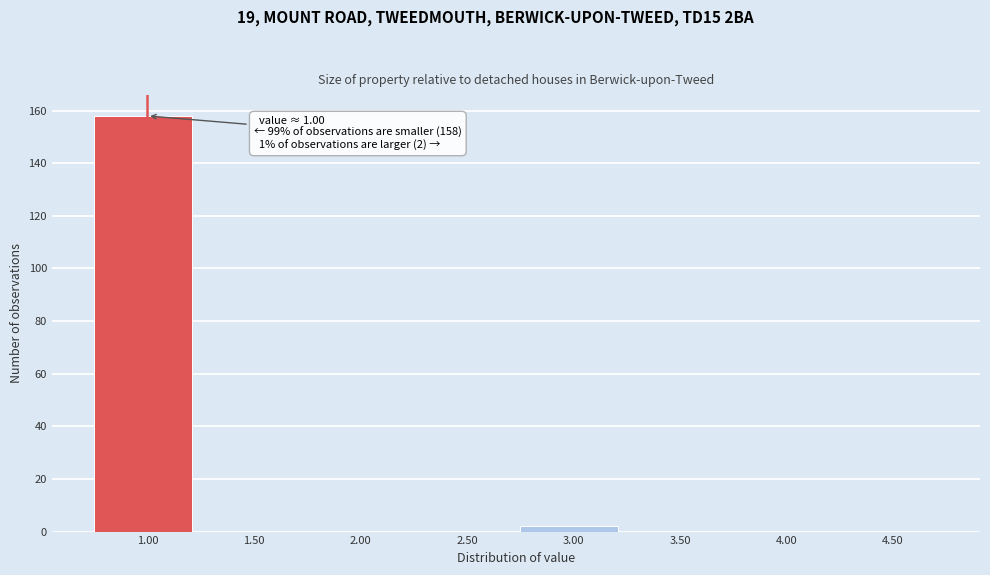

Reading left to right, extract all data points from this chart.

1.00=158	1.50=0	2.00=0	2.50=0	3.00=2	3.50=0	4.00=0	4.50=0